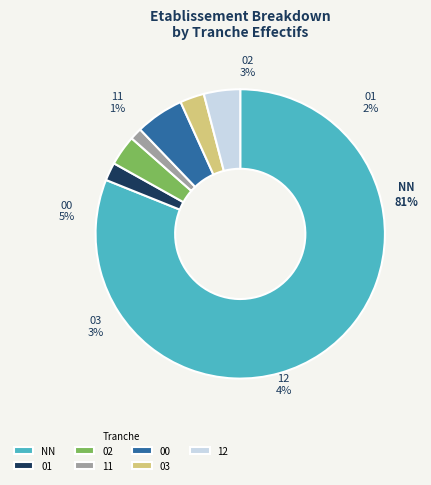

Is it true that 12 is 1% of the pie?

False